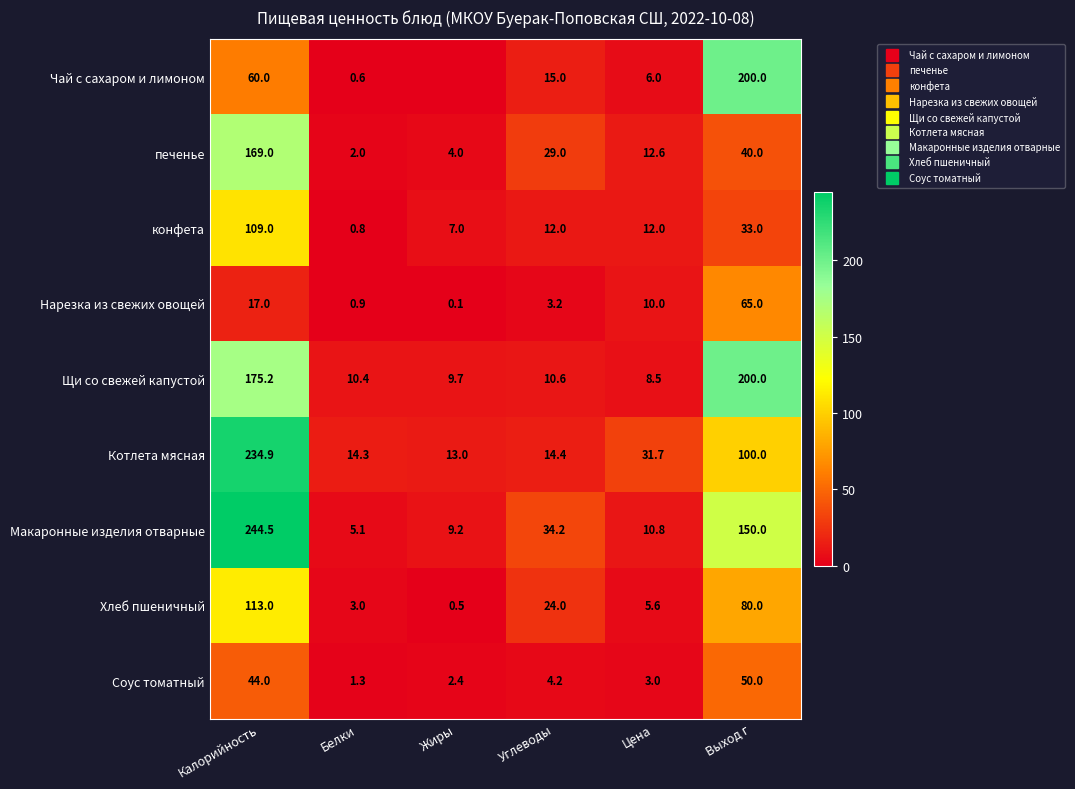

Where is конфета nearest to the value 54?

Выход г